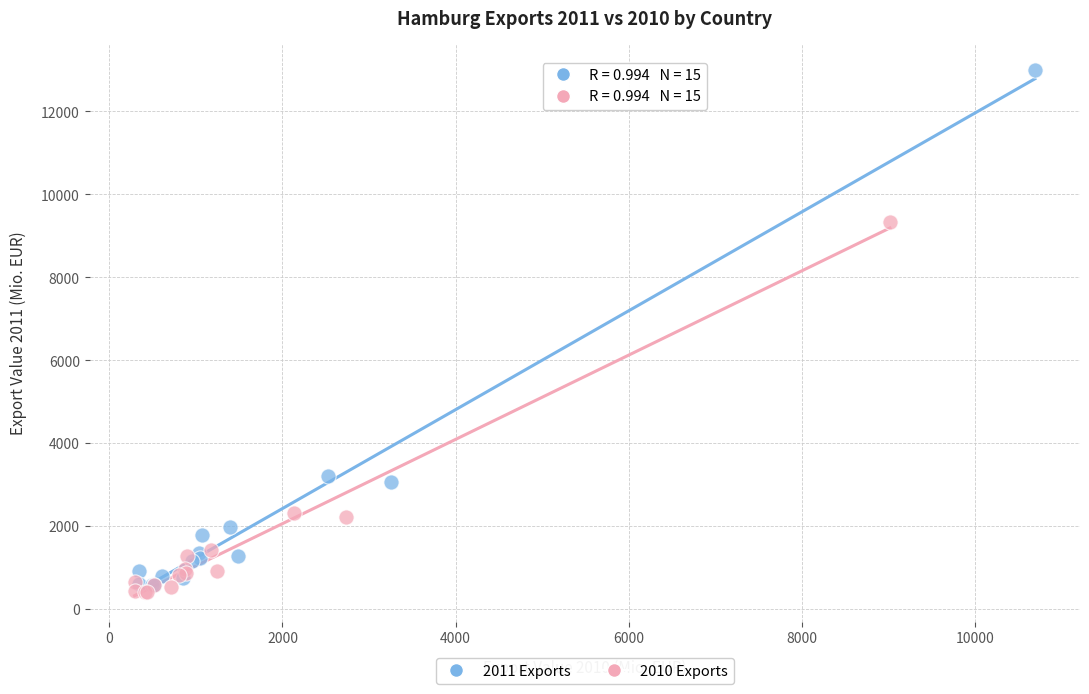

Which series has the largest Y range (max minus min)?

2011 Exports